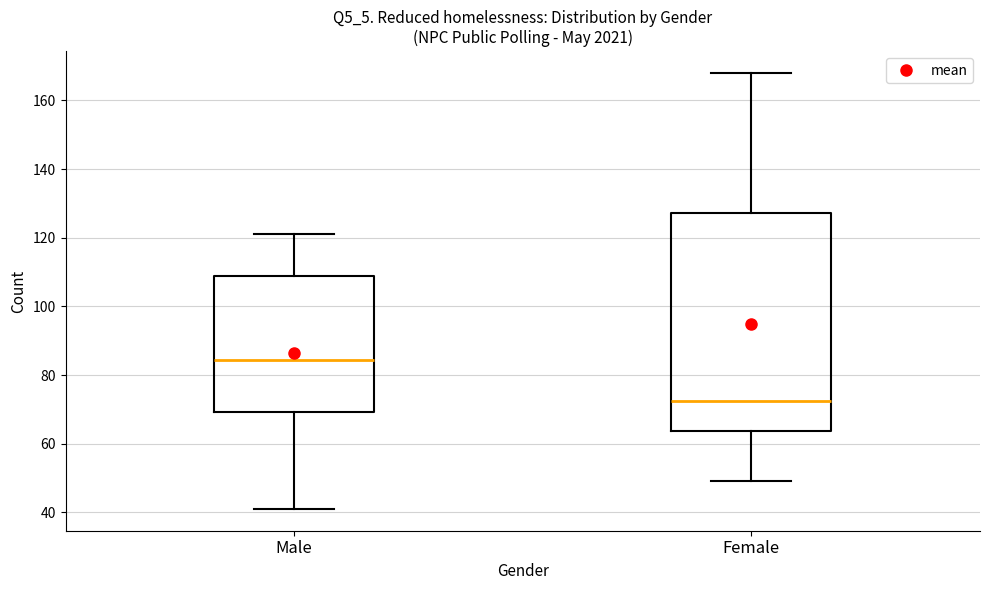

Which box's median line is the highest?

Male